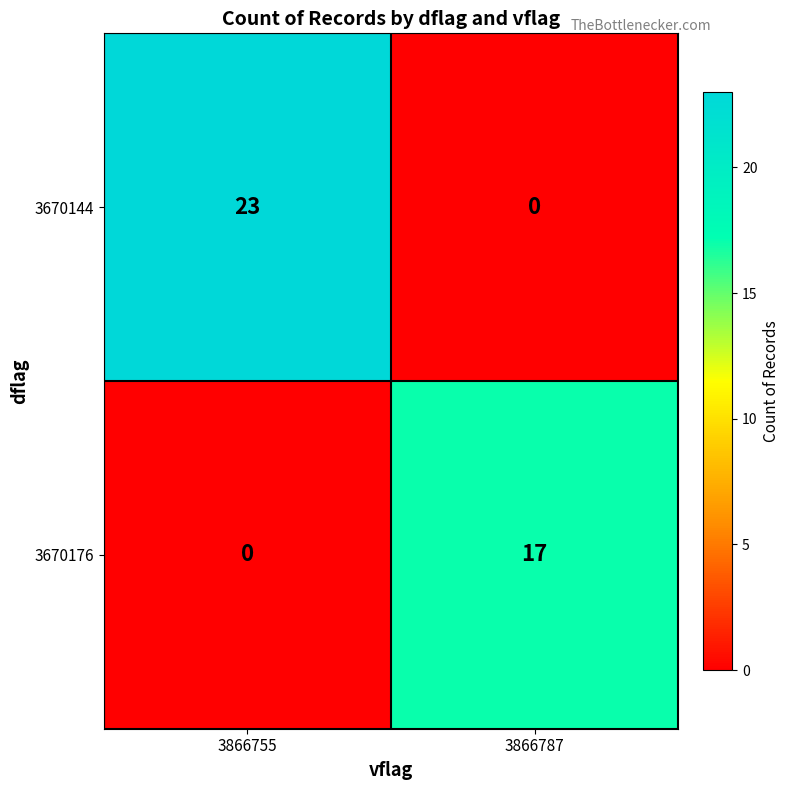

Count the number of data series in this chart.

2